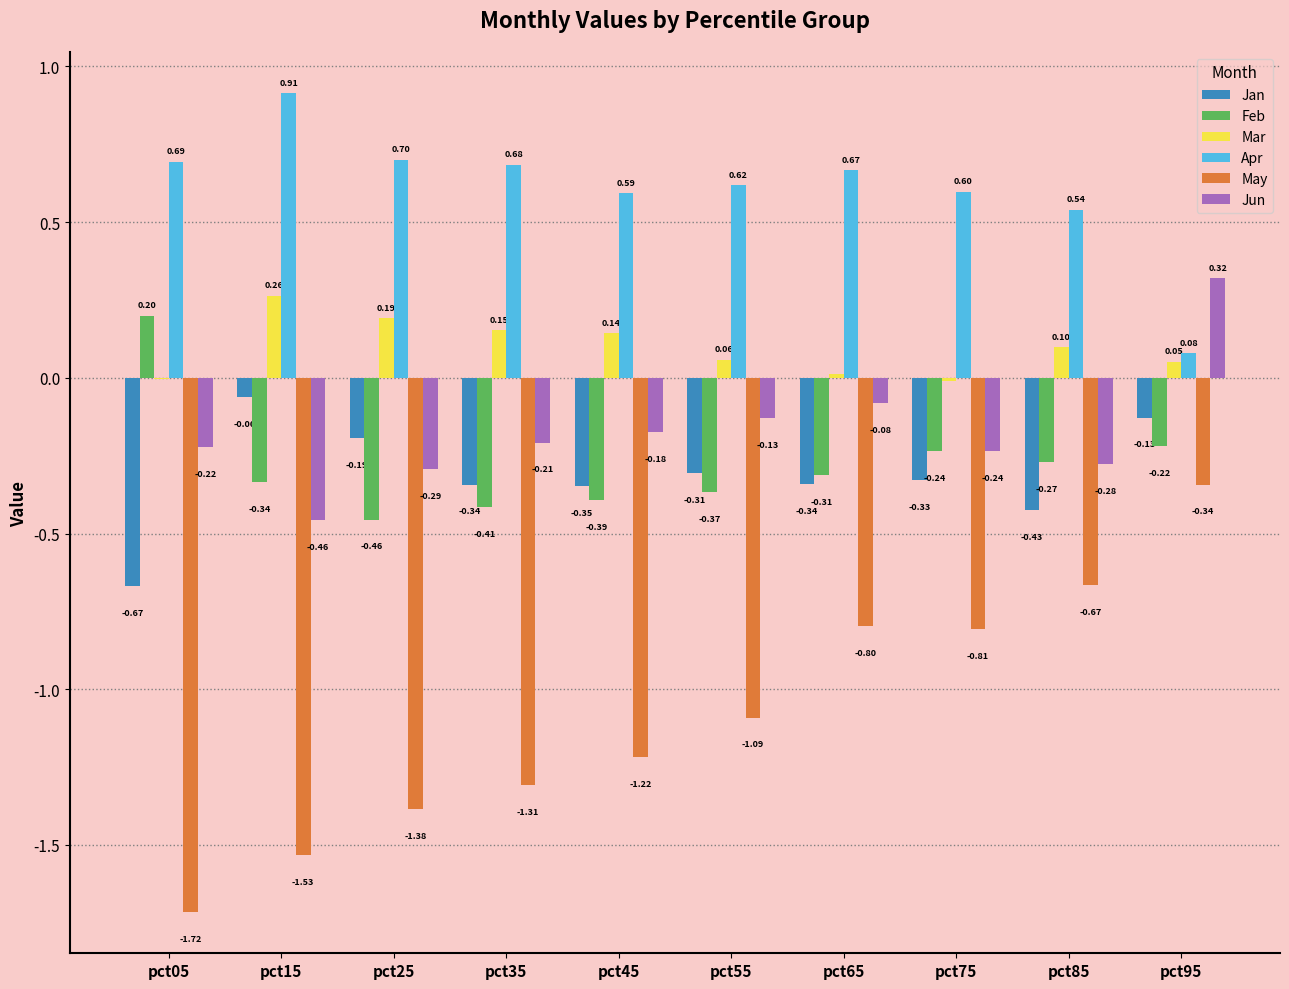

How many data points does each series have?

10